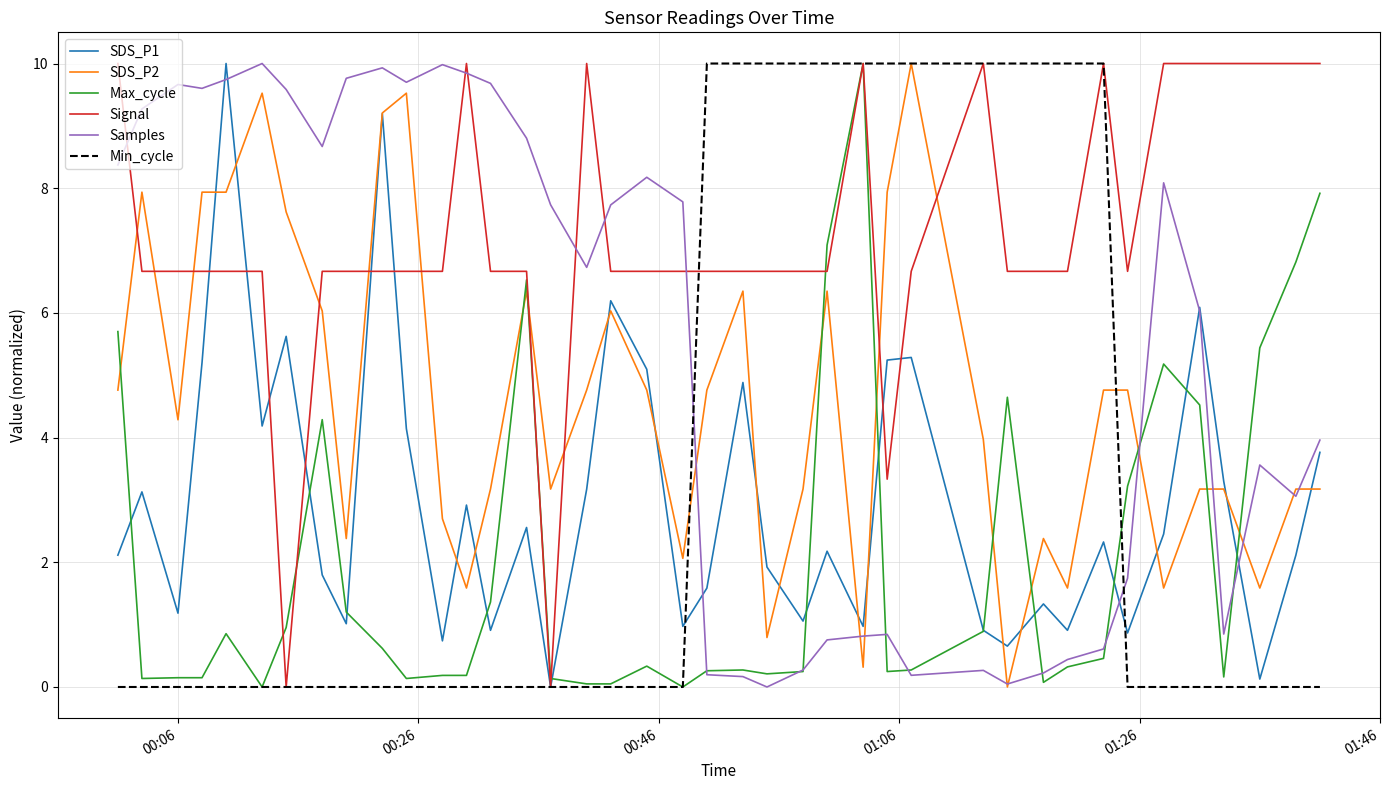

Which series has the largest total across all categories?

Signal